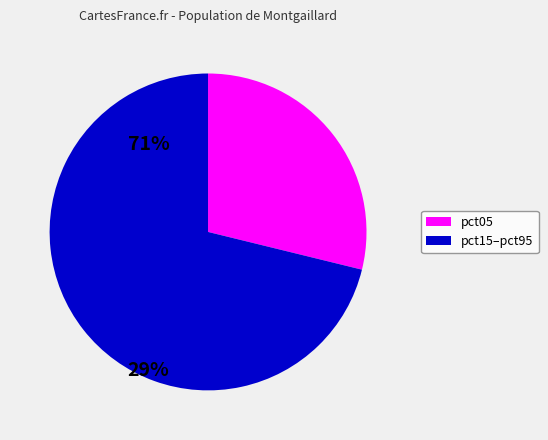

Is there a majority slice in this chart?

Yes